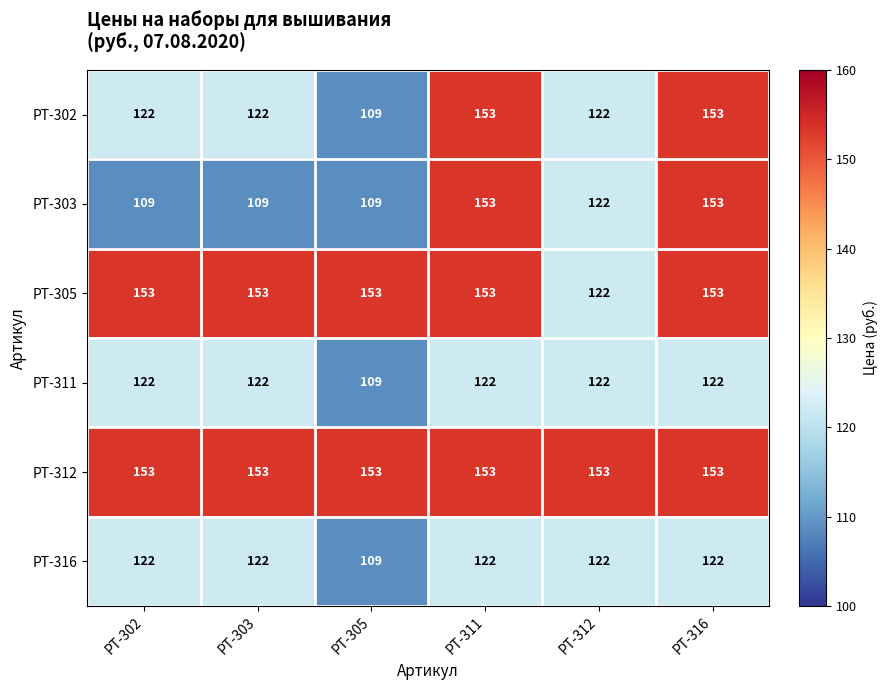

What is the spread (max minus min) of values at РТ-312?

31